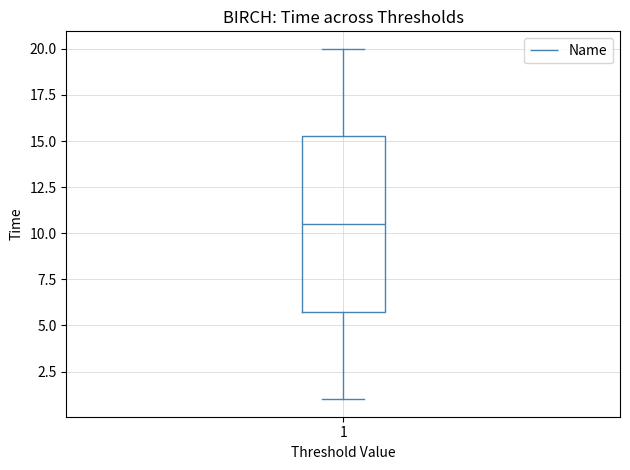

Read this box plot against the y-axis: the position of the median line, the range covered by the box, and the ends of both whiskers. The values are not printed on the chart, so give them approximately, as read against the axis.

median 10.5, box 6.0 to 15.5, whiskers 1.0 to 20.0